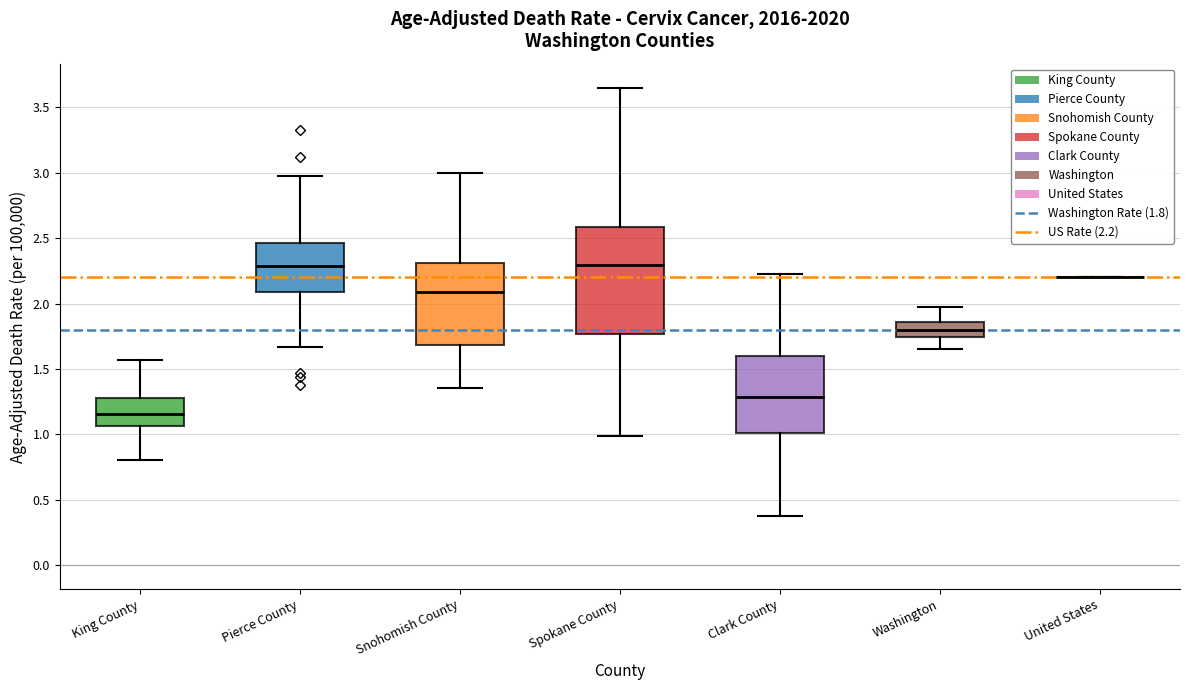

Which box is the tallest, from its lower edge to its upper edge?

Spokane County